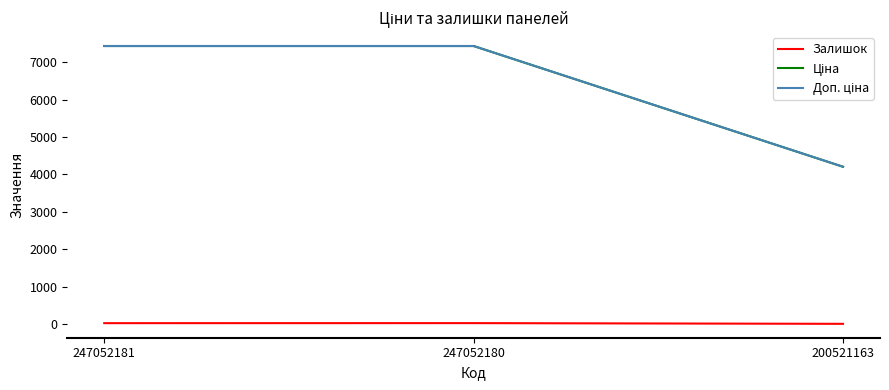

What is the minimum value for Ціна?

4204.8